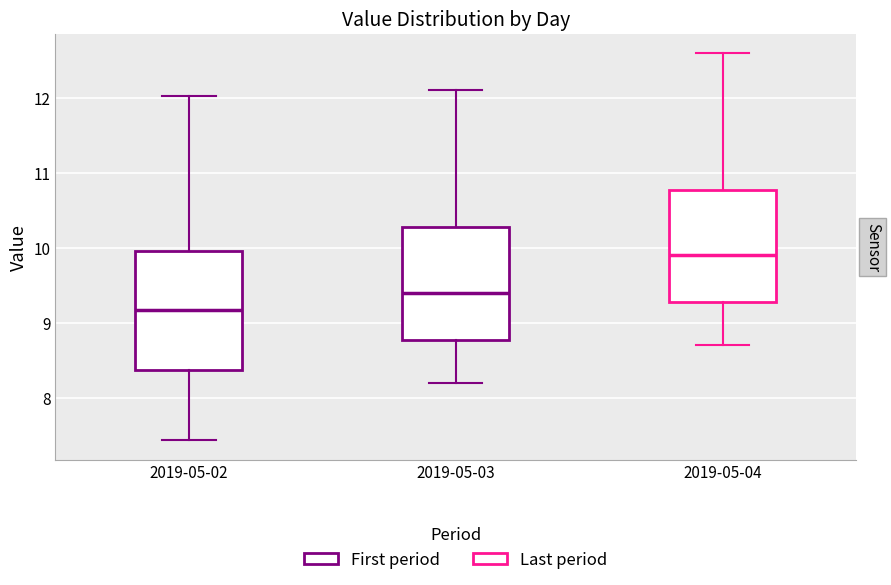

Reading left to right, transcribe this box plot: for each box, give where its median line is, the range the box spans, and where its two whiskers end, as read against the y-axis. The values are not printed on the chart, so give them approximately, as read against the axis.

2019-05-02: median 9.2, box 8.4 to 10.0, whiskers 7.4 to 12.0
2019-05-03: median 9.4, box 8.8 to 10.3, whiskers 8.2 to 12.1
2019-05-04: median 9.9, box 9.3 to 10.8, whiskers 8.7 to 12.6